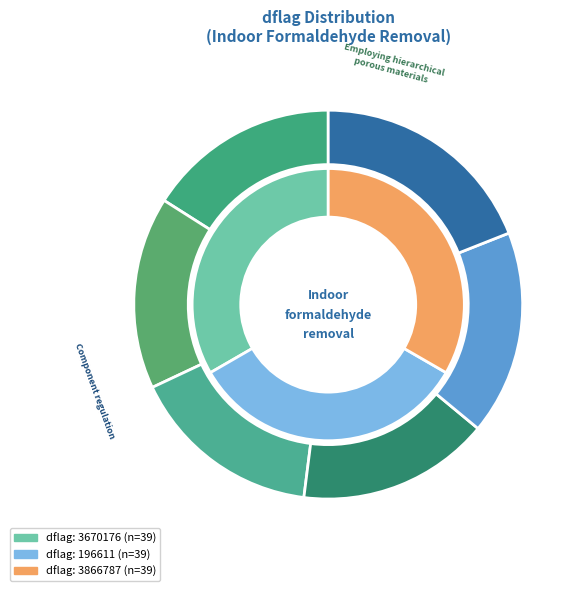

What is the change in value from 196611 to 3866787?

+3670176